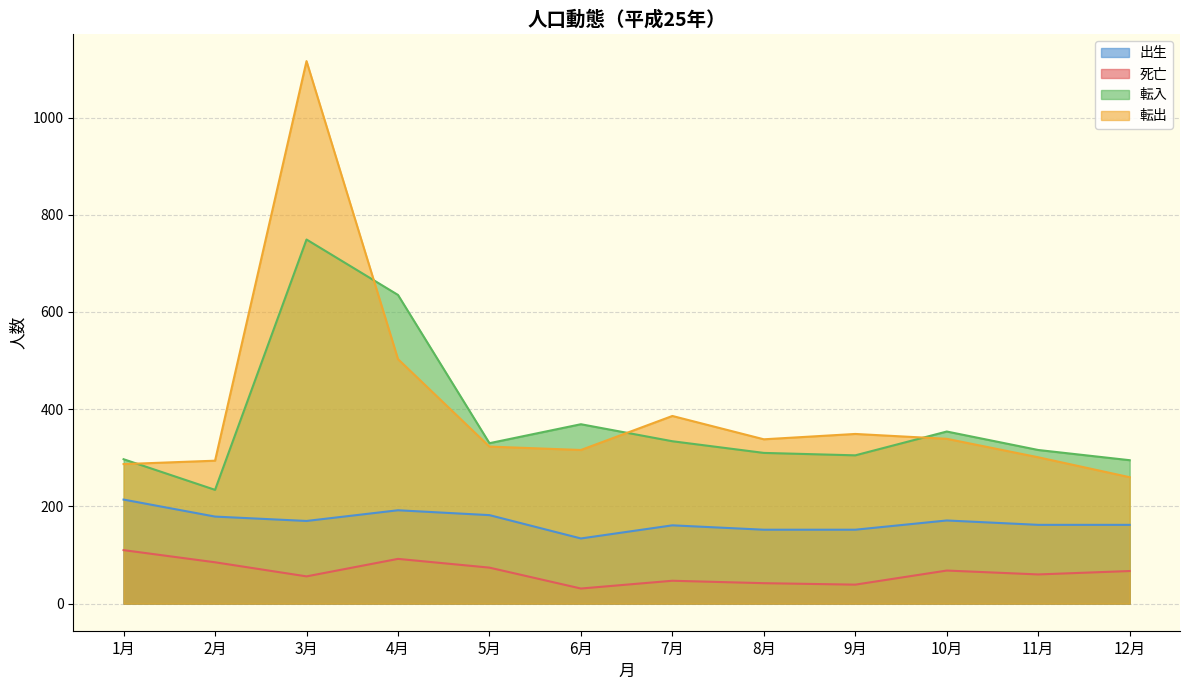

What is the label of the 11th point from the left?

11月